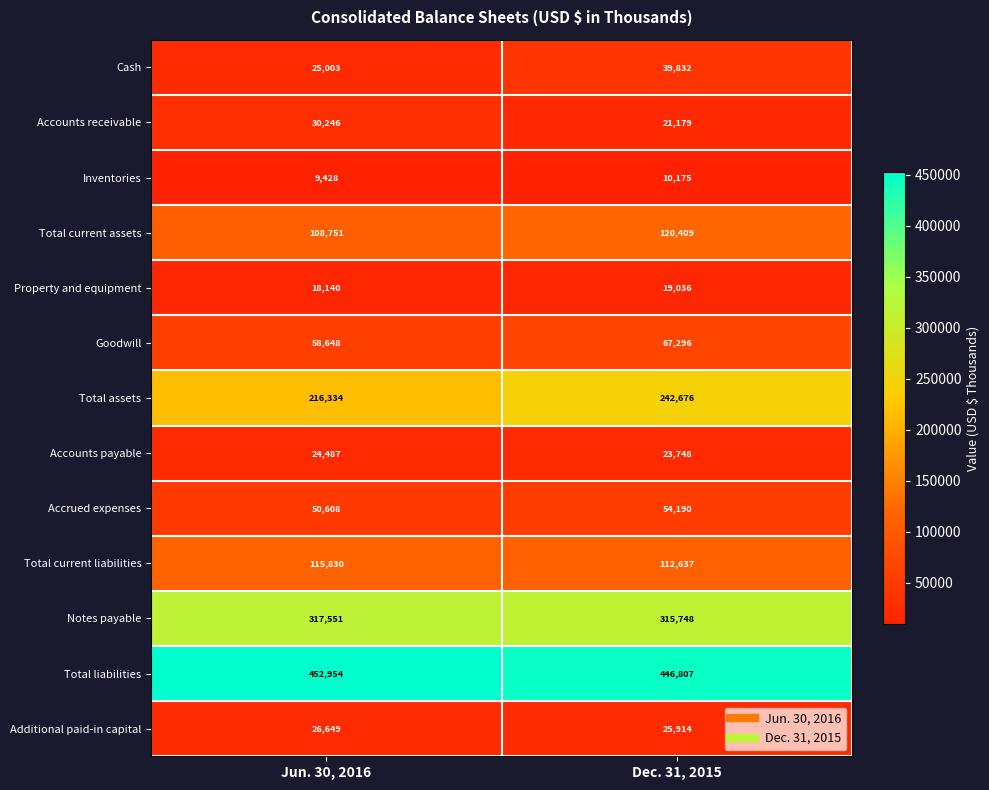

Which series has the largest range (max minus min)?

Total assets